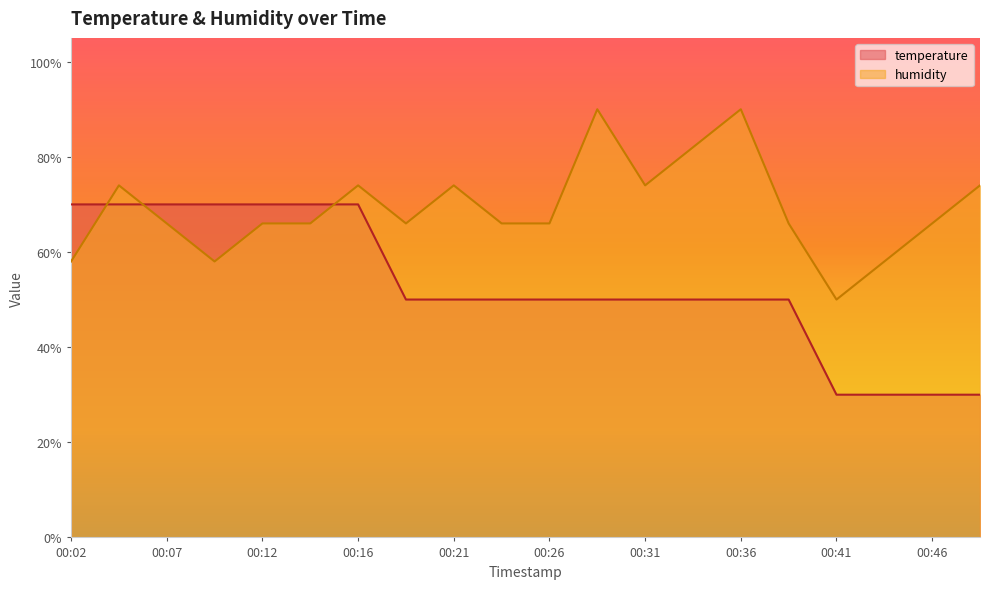

Reading right to left, what are all the values shown in this chart?

temperature: 30.0	30.0	30.0	30.0	50.0	50.0	50.0	50.0	50.0	50.0	50.0	50.0	50.0	70.0	70.0	70.0	70.0	70.0	70.0	70.0
humidity: 74.0	66.0	58.0	50.0	66.0	90.0	82.0	74.0	90.0	66.0	66.0	74.0	66.0	74.0	66.0	66.0	58.0	66.0	74.0	58.0